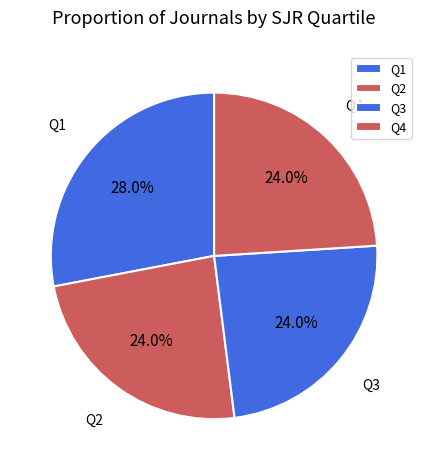

To the nearest percent, what percentage of the pie is Q3?

24%